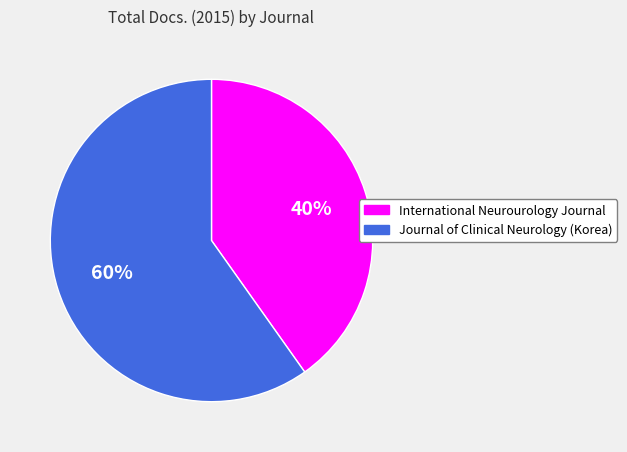

What is the smallest slice in the pie chart?

International Neurourology Journal